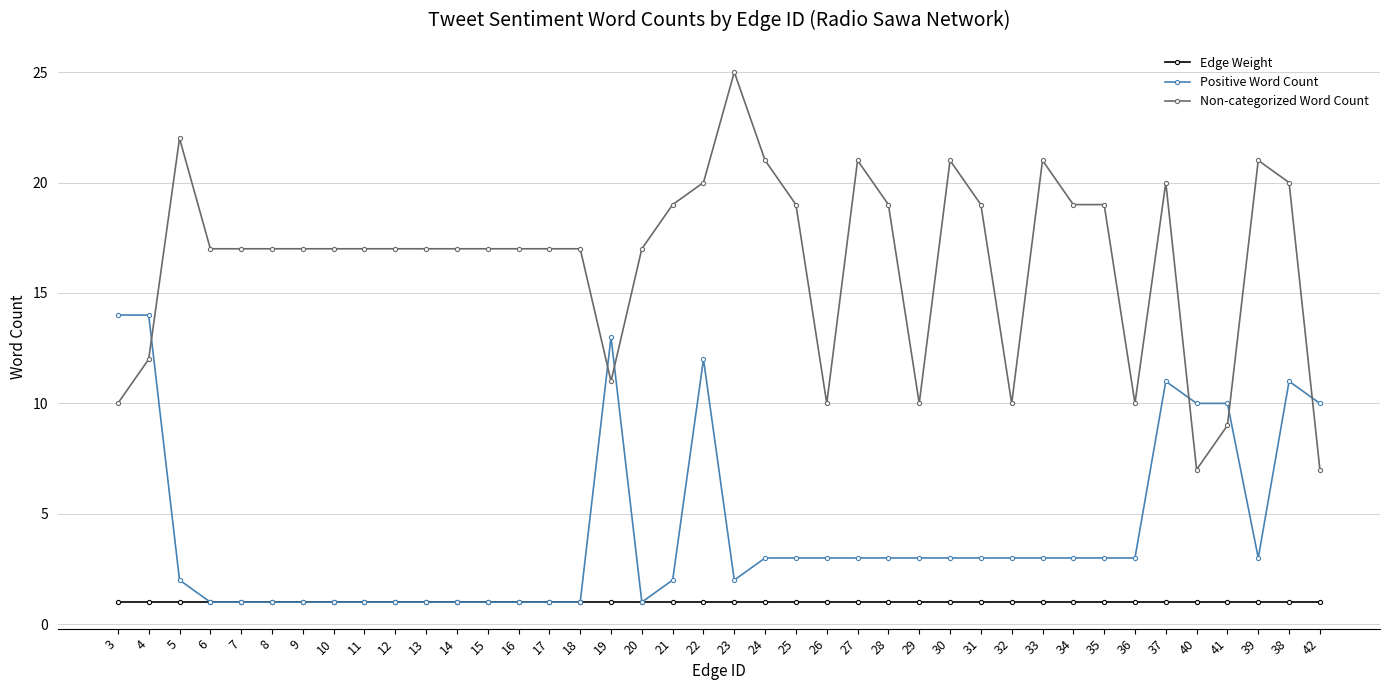

The value of Non-categorized Word Count at 29 is 10. True or false?

True